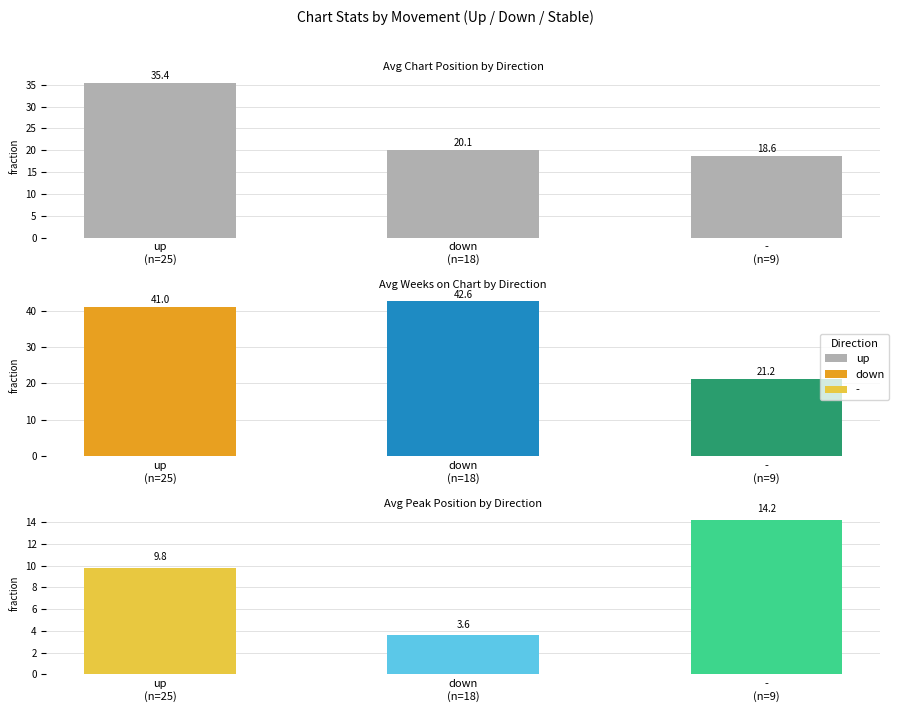

The Avg Position series shows 35.4 at up
(n=25). True or false?

True